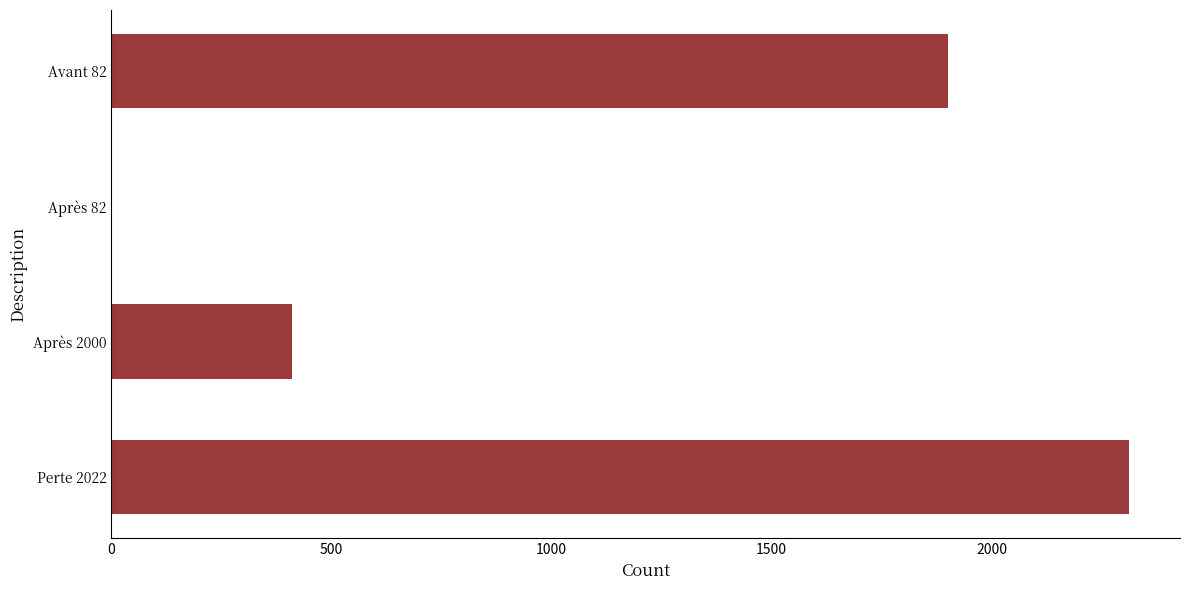

What is the maximum value shown in the chart?

2311.9